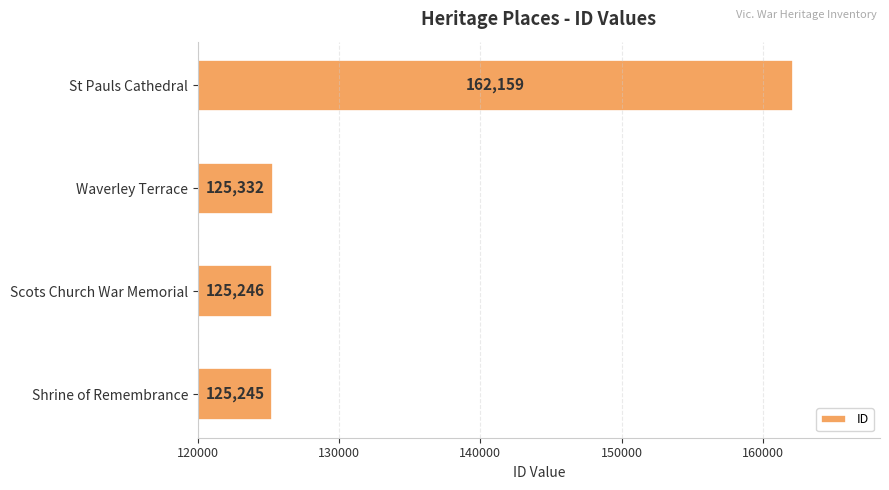

What is the ratio of the value at Shrine of Remembrance to the value at Scots Church War Memorial?

1.0